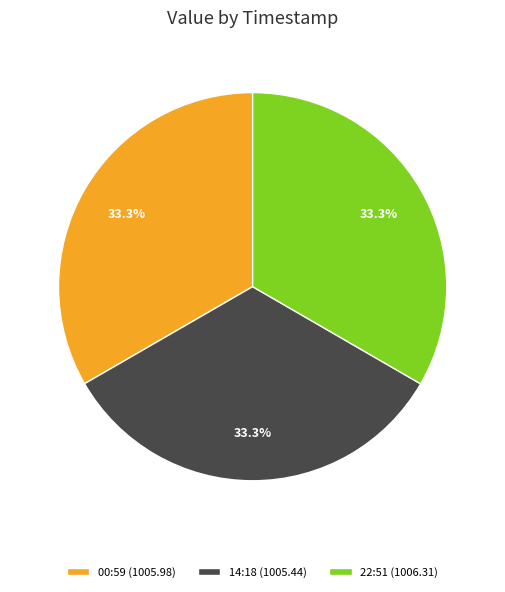

How many segments does this pie chart have?

3